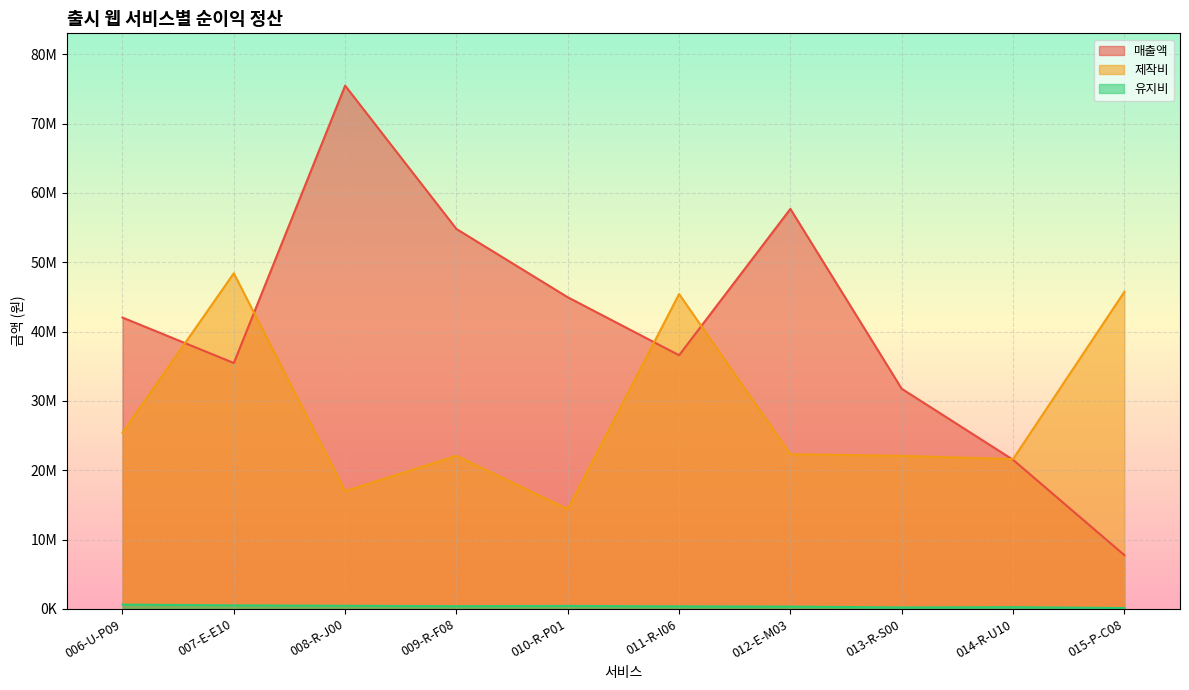

How many data points in 매출액 are less than 42016807?

5